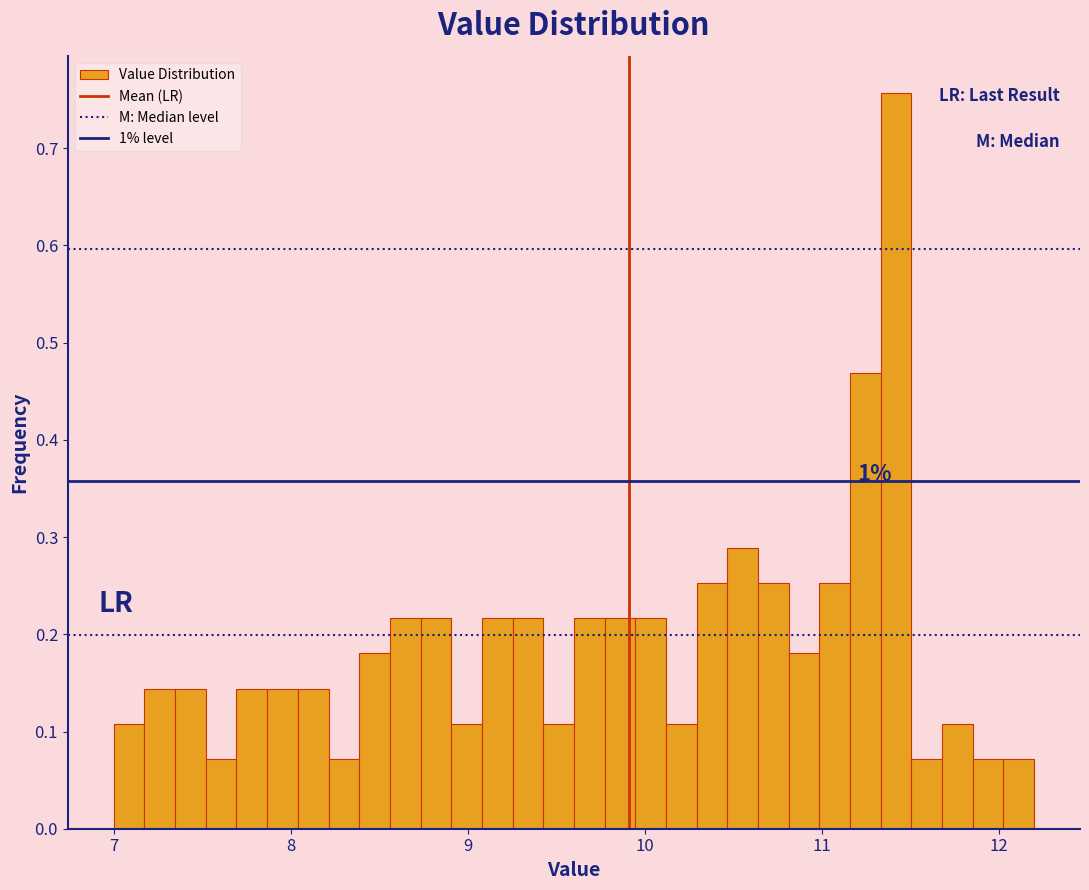

Around what value on the x-axis is the tallest bar? Give the approximate position of its centre, as read against the axis.

11.4